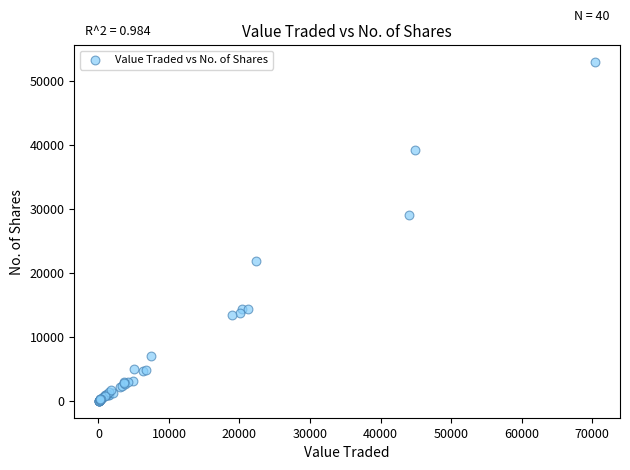

What Y value in the scatter plot is closest to 26509?

29094